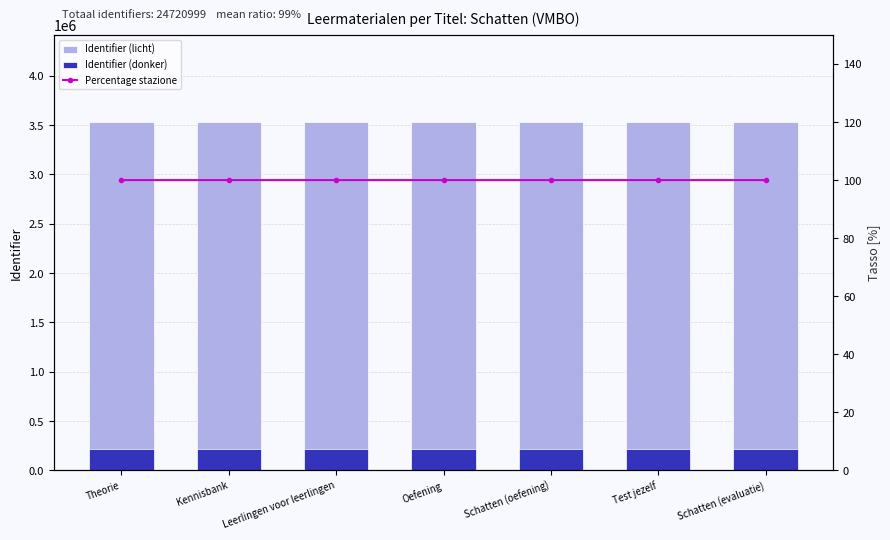

What position from the right is Oefening?

4